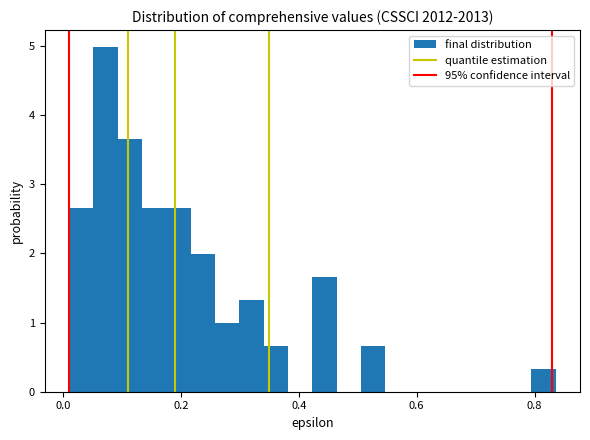

Read against the x-axis, roughly where is the centre of the tallest bar?

0.08